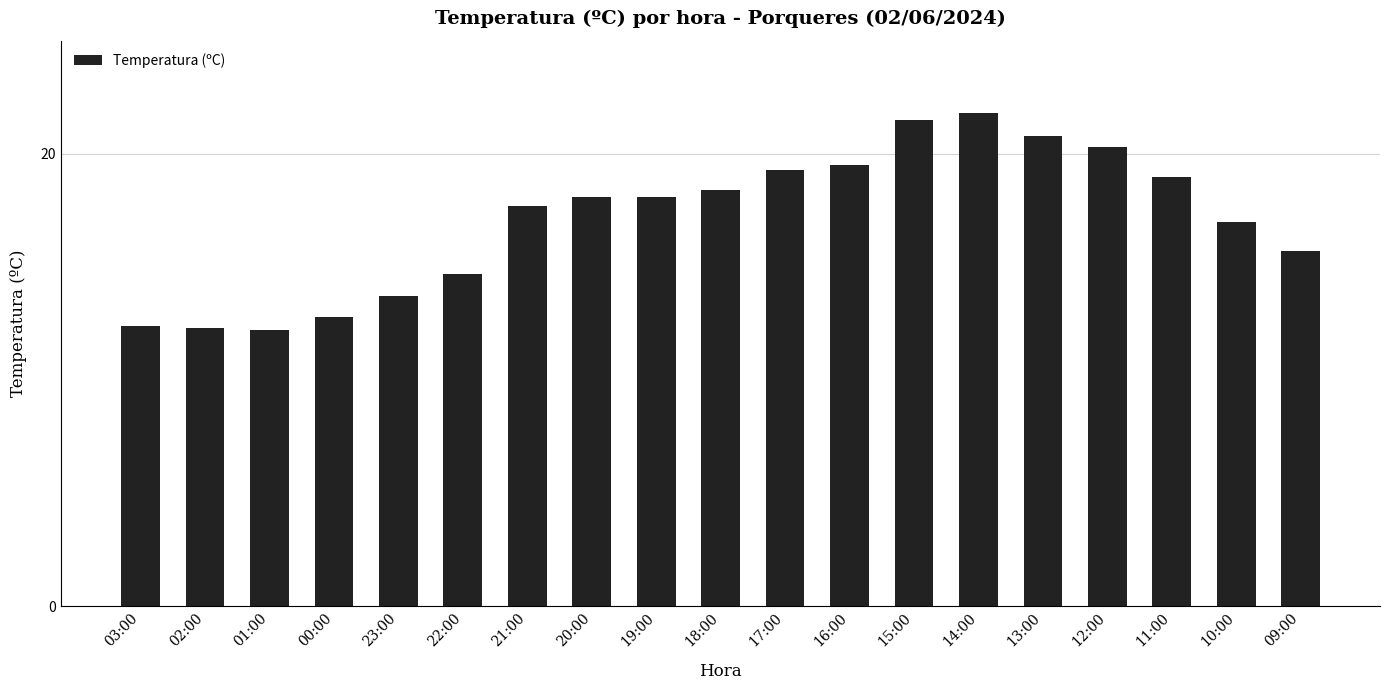

What is the sum of the values at 16:00 and 17:00?

38.8